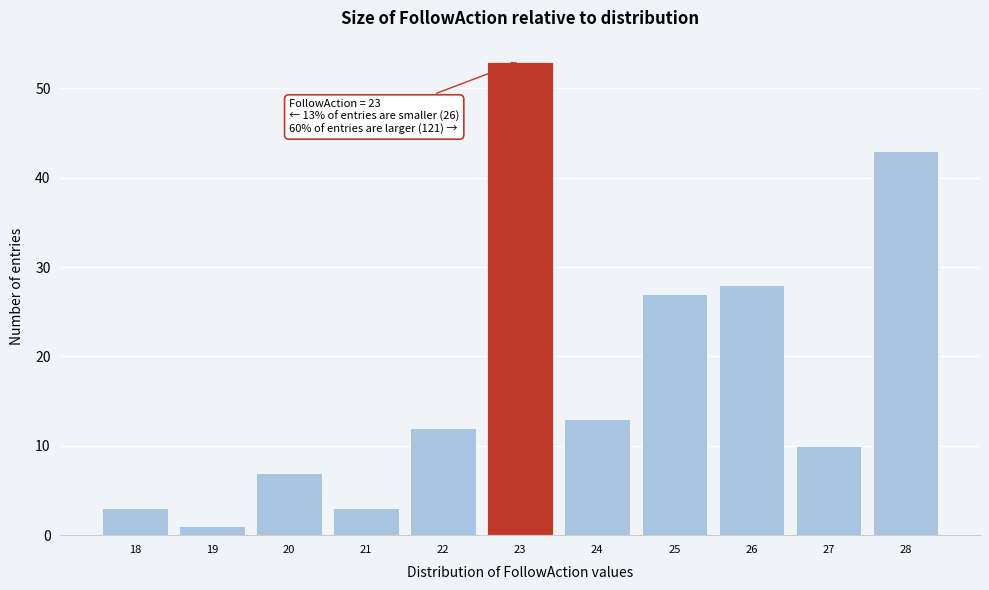

Which range on the x-axis has the tallest bar?

22.5 to 23.5